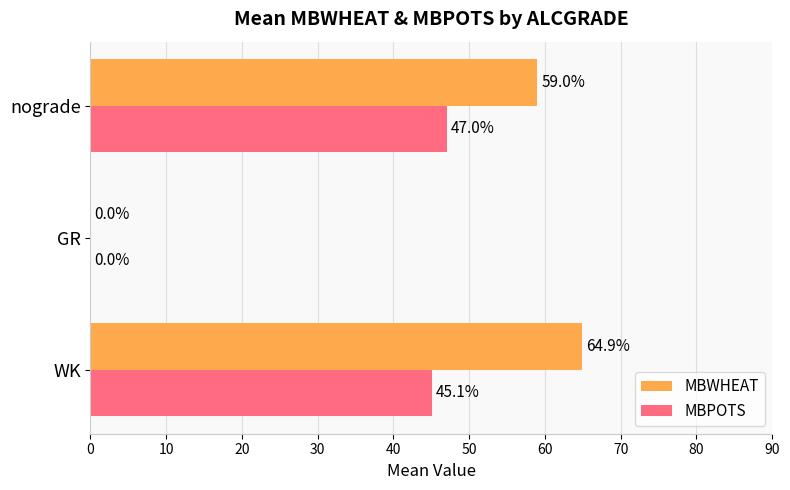

Which series has the widest spread of values?

MBWHEAT